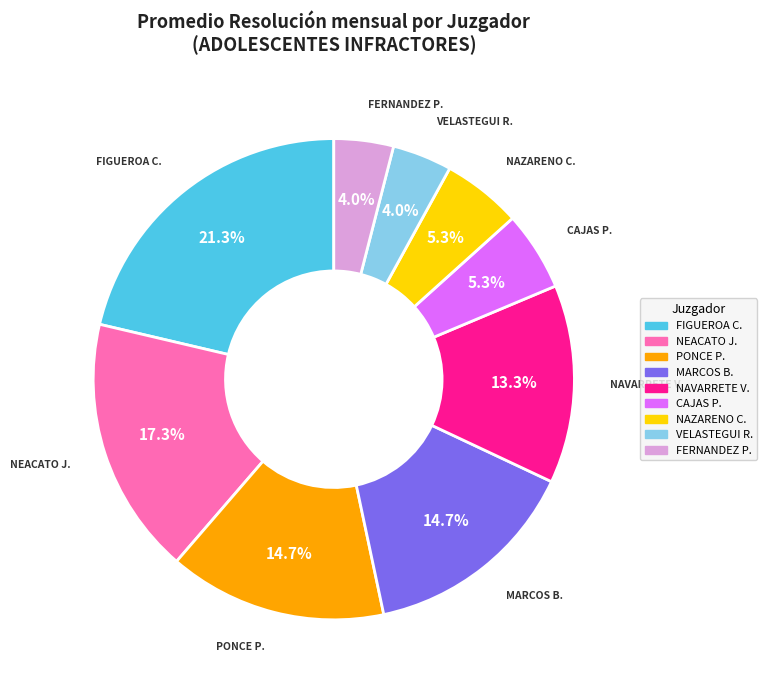

How many segments does this pie chart have?

9